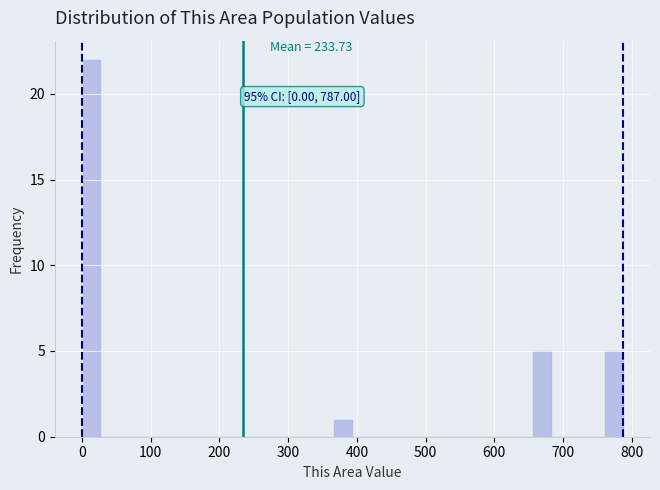

Around what value on the x-axis is the tallest bar? Give the approximate position of its centre, as read against the axis.

10